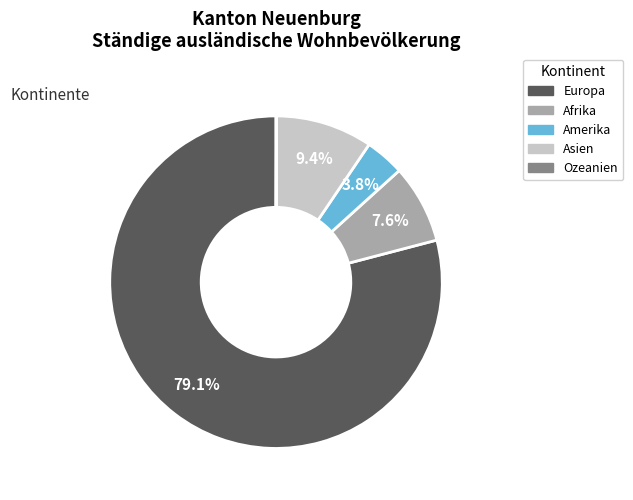

Does any single category account for the majority?

Yes